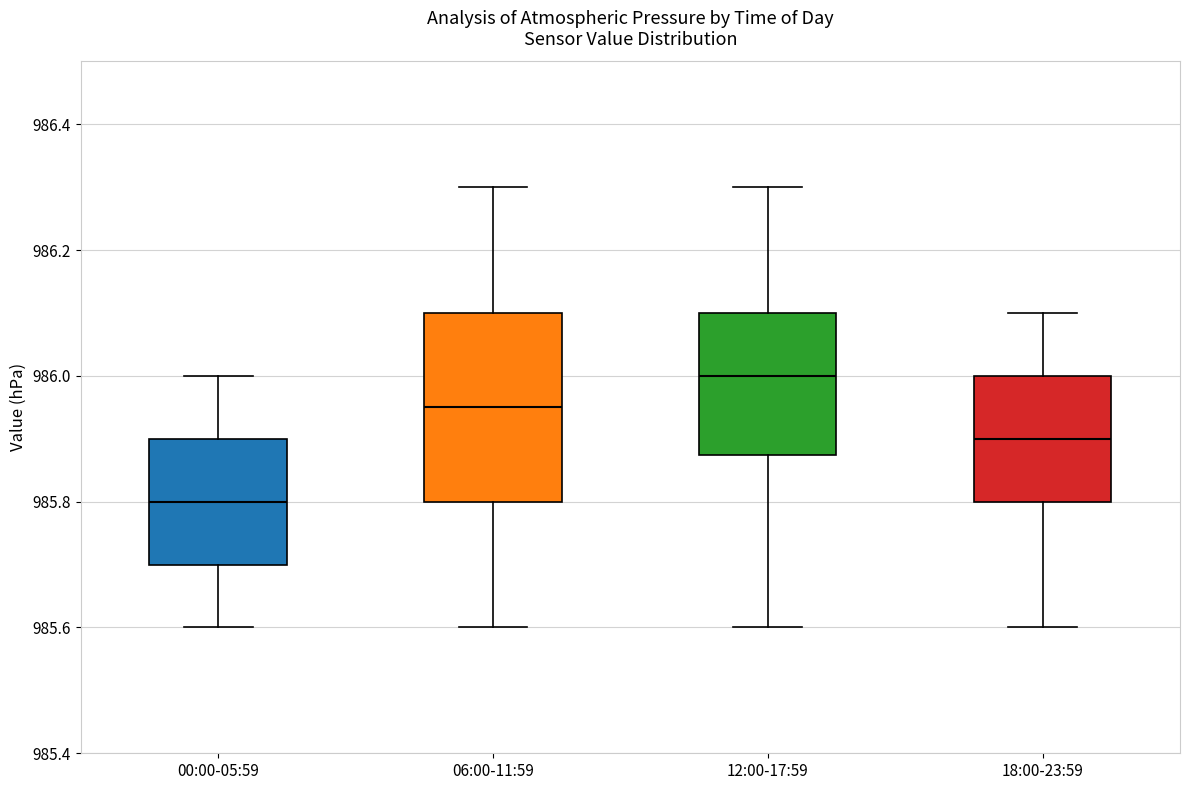

Comparing the boxes themselves (not the whiskers), which one is the tallest?

06:00-11:59